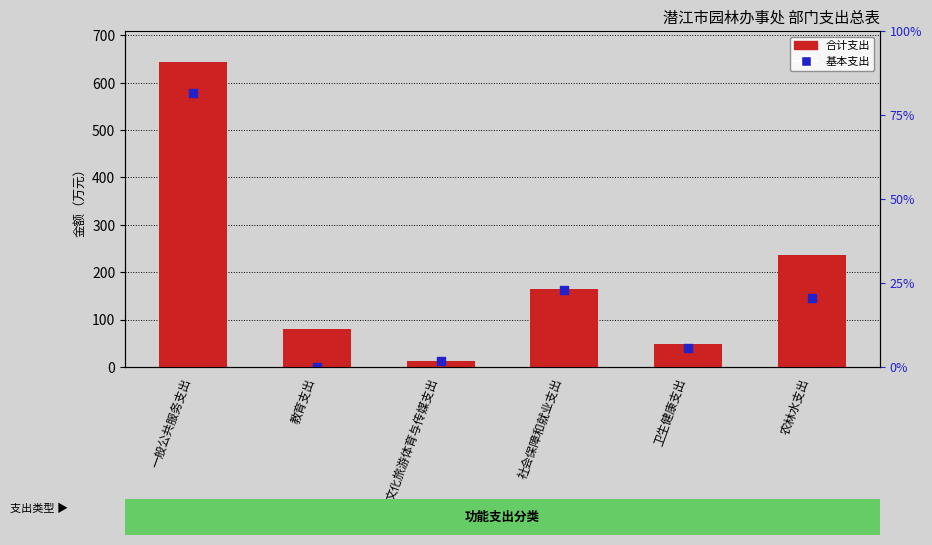

What are all the series names shown in the legend?

合计支出, 基本支出